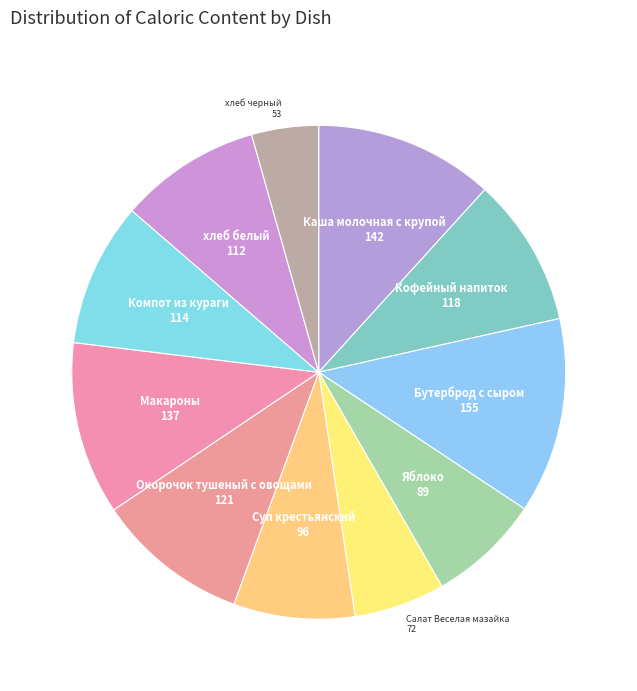

How many slices are in this pie chart?

11